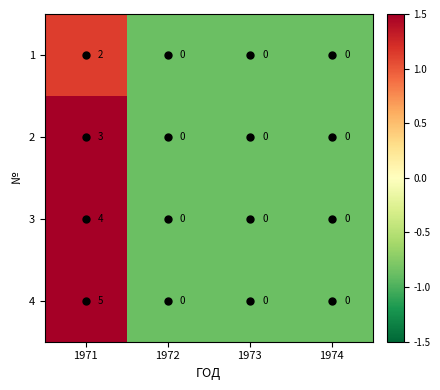

Is the value of 3 at 1971 greater than the value of 1 at 1973?

Yes